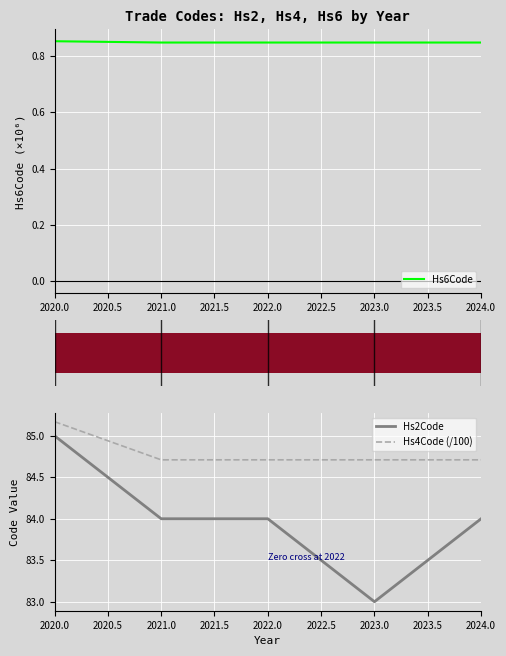

How many Hs6Code values are between 0 and 1?

5